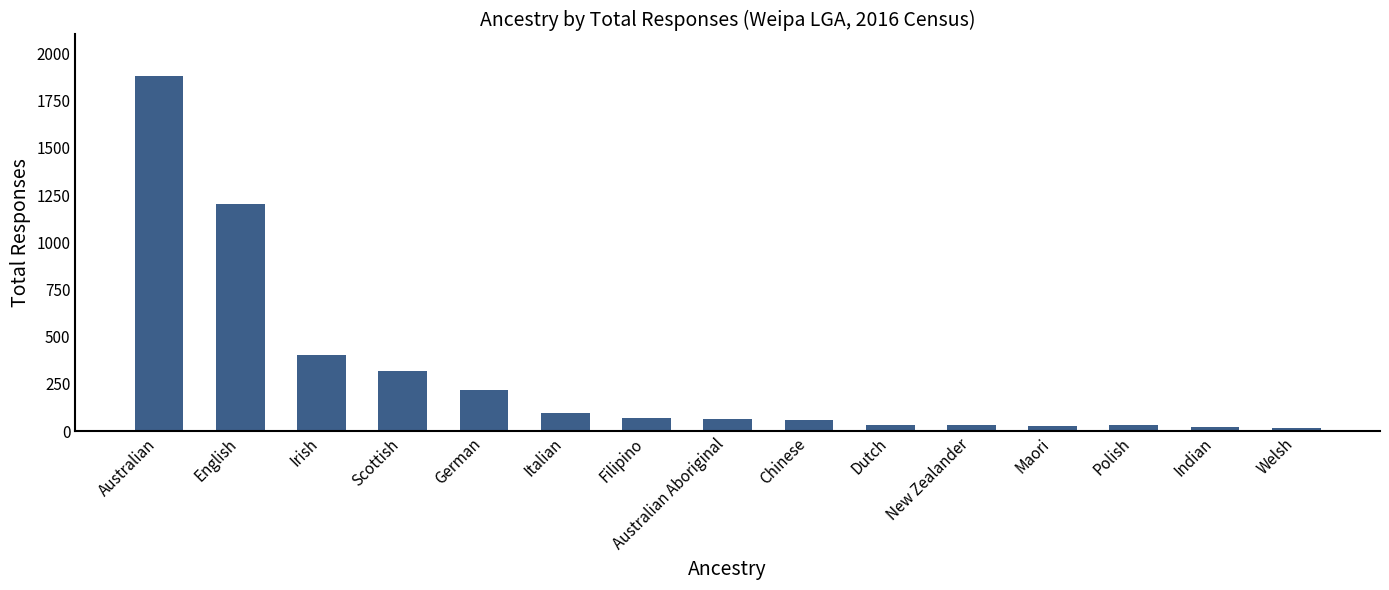

What is the ratio of the value at Irish to the value at Dutch?

11.9